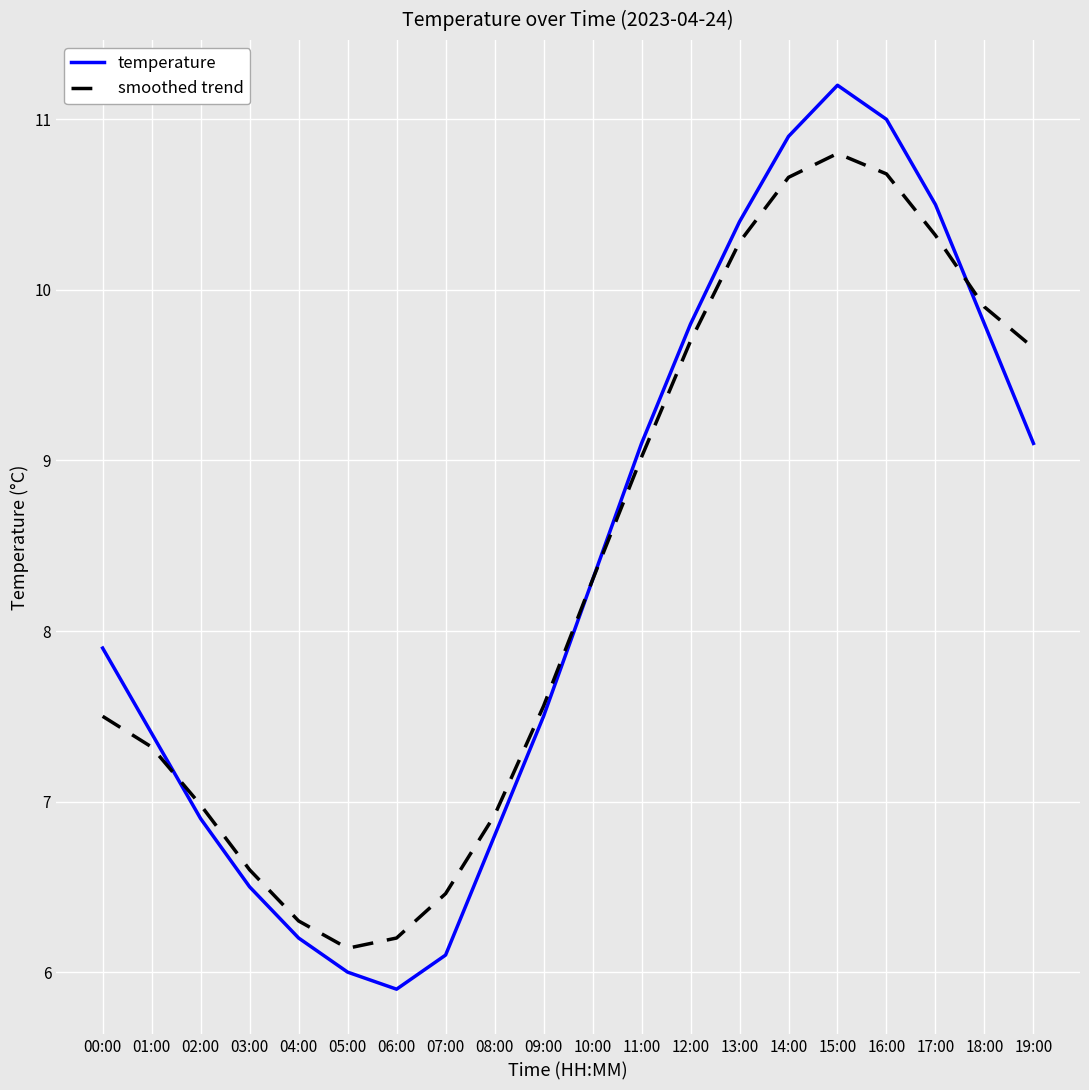

At which category is the sum across all series the highest?

15:00